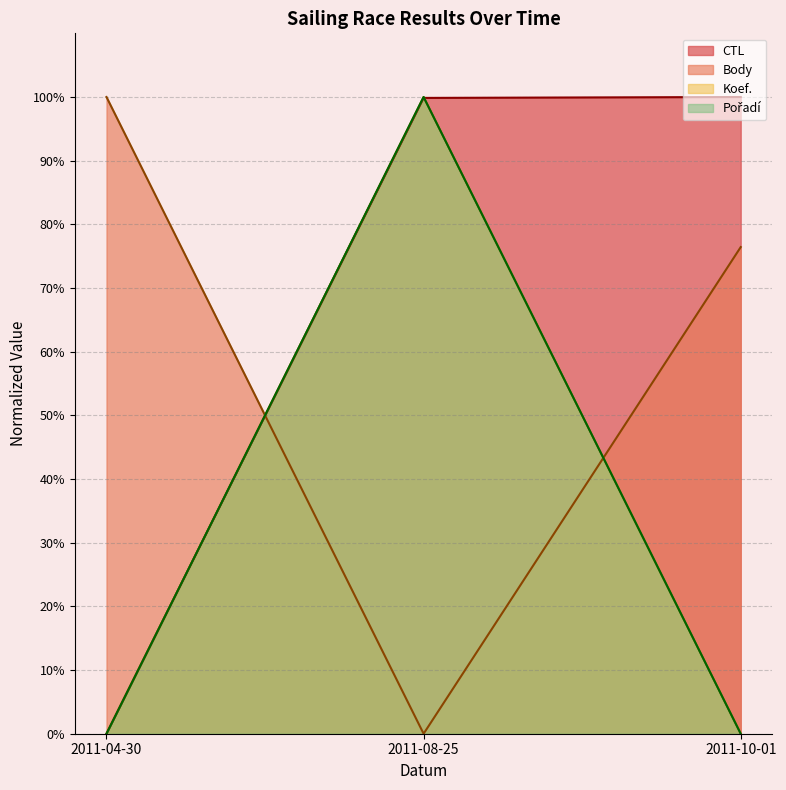

Reading right to left, extract all data points from this chart.

CTL: 2011-10-01=100.0	2011-08-25=99.9	2011-04-30=0.0
Body: 2011-10-01=76.4	2011-08-25=0.0	2011-04-30=100.0
Koef.: 2011-10-01=0.0	2011-08-25=100.0	2011-04-30=0.0
Pořadí: 2011-10-01=0.0	2011-08-25=100.0	2011-04-30=0.0